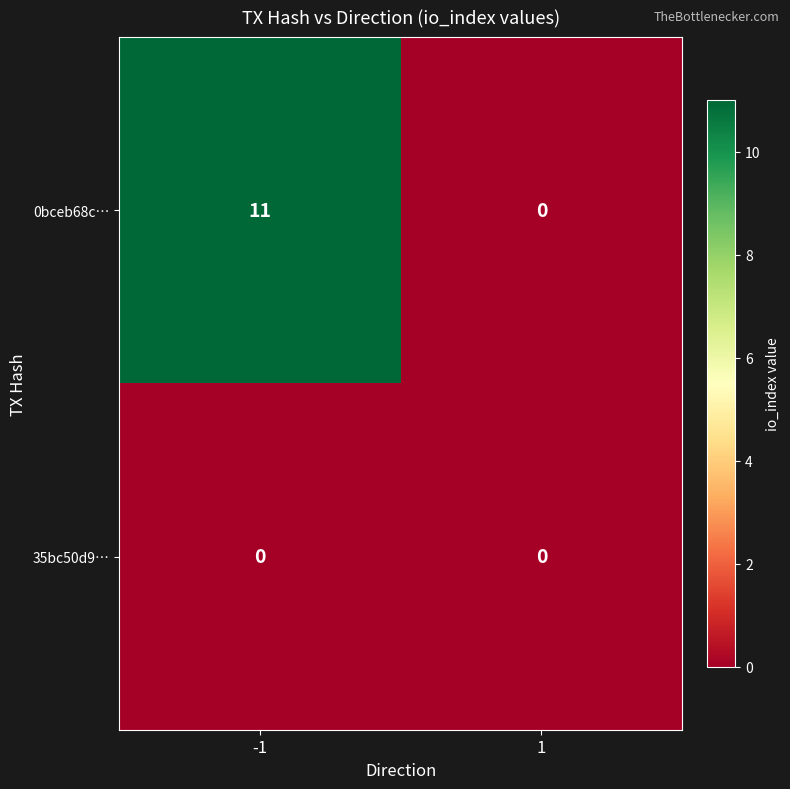

Between -1 and 1, which series saw the biggest shift?

0bceb68c…